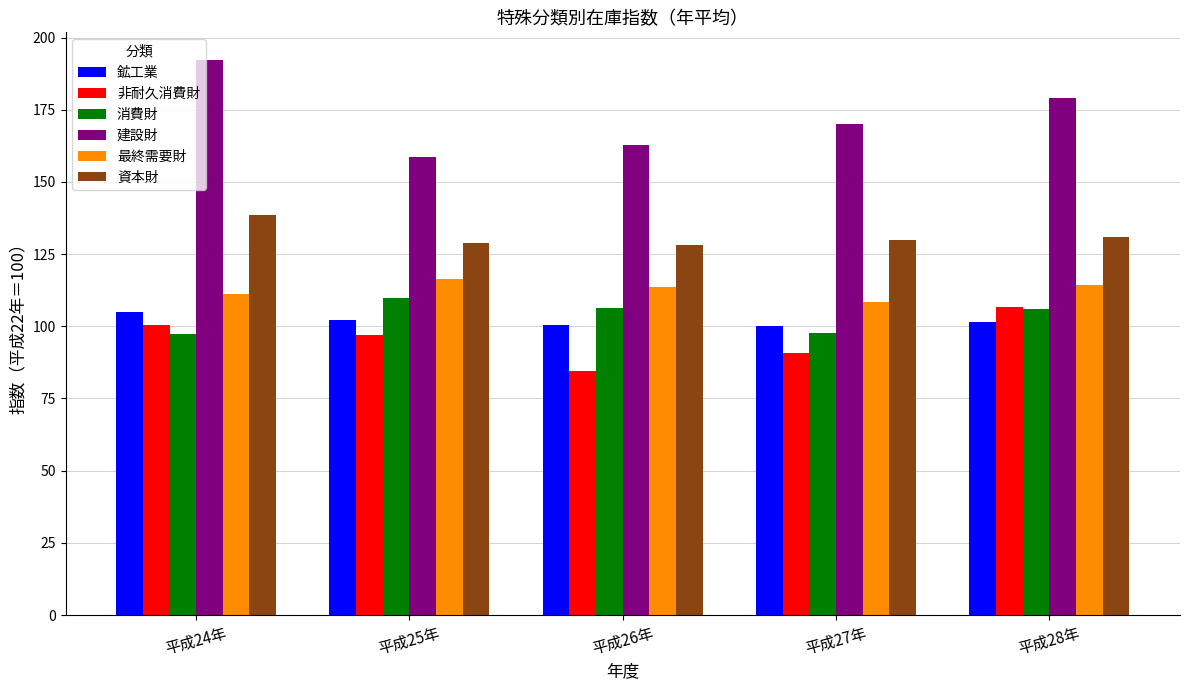

Are the bars grouped side by side (vs. stacked)?

Yes